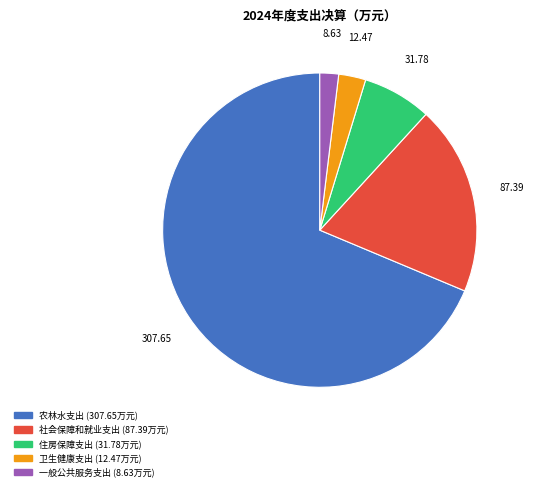

Which has a higher value, 卫生健康支出 or 住房保障支出?

住房保障支出